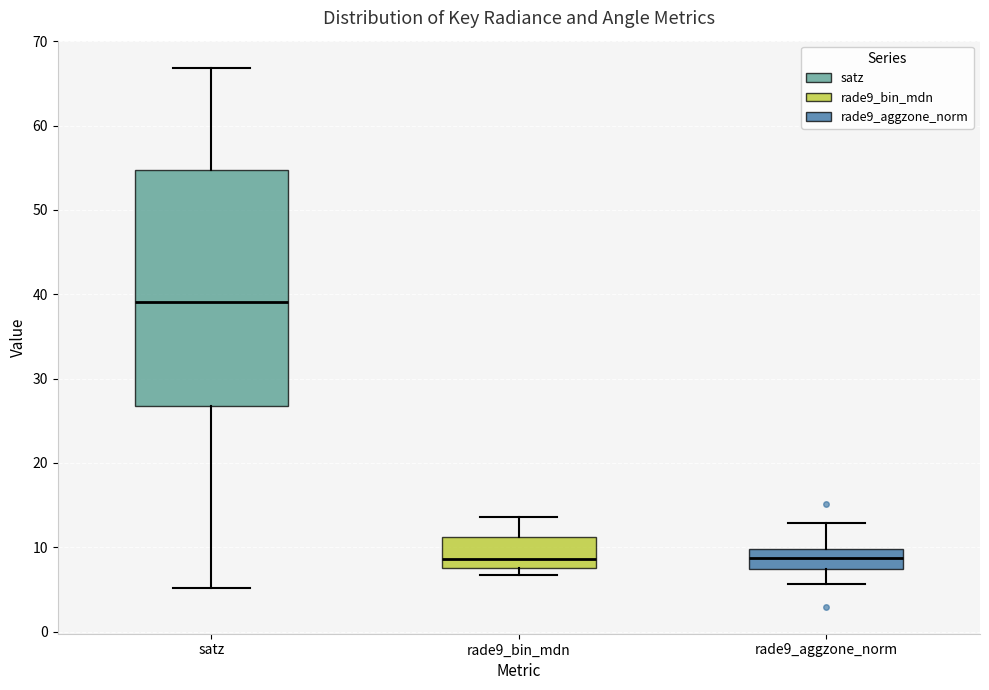

Reading left to right, read every box against the y-axis: the position of its median line, the range the box covers, and the ends of its whiskers. The values are not printed on the chart, so give them approximately, as read against the axis.

satz: median 39, box 27 to 55, whiskers 5 to 67
rade9_bin_mdn: median 9, box 8 to 11, whiskers 7 to 14
rade9_aggzone_norm: median 9, box 7 to 10, whiskers 6 to 13